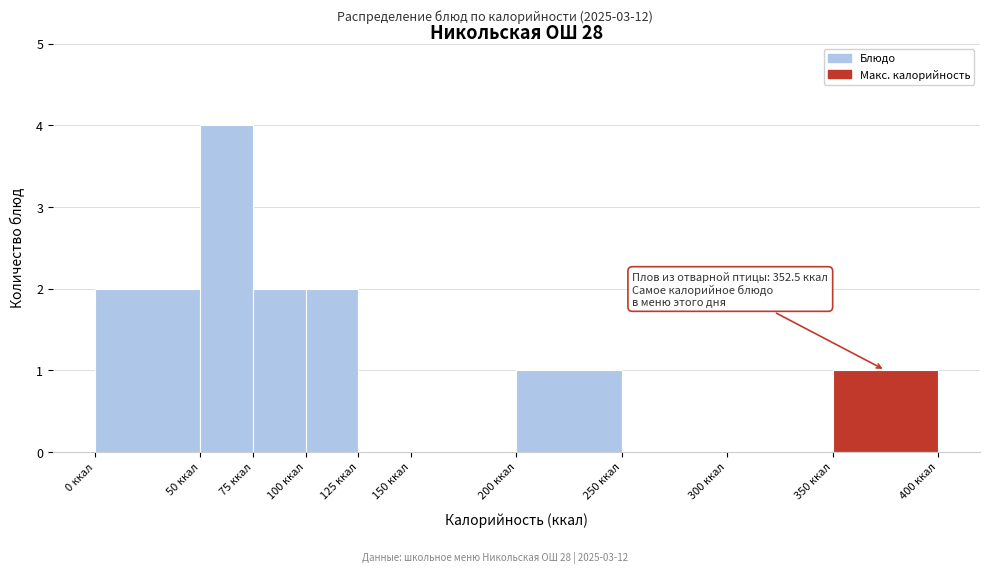

Which range on the x-axis has the tallest bar?

50 to 75